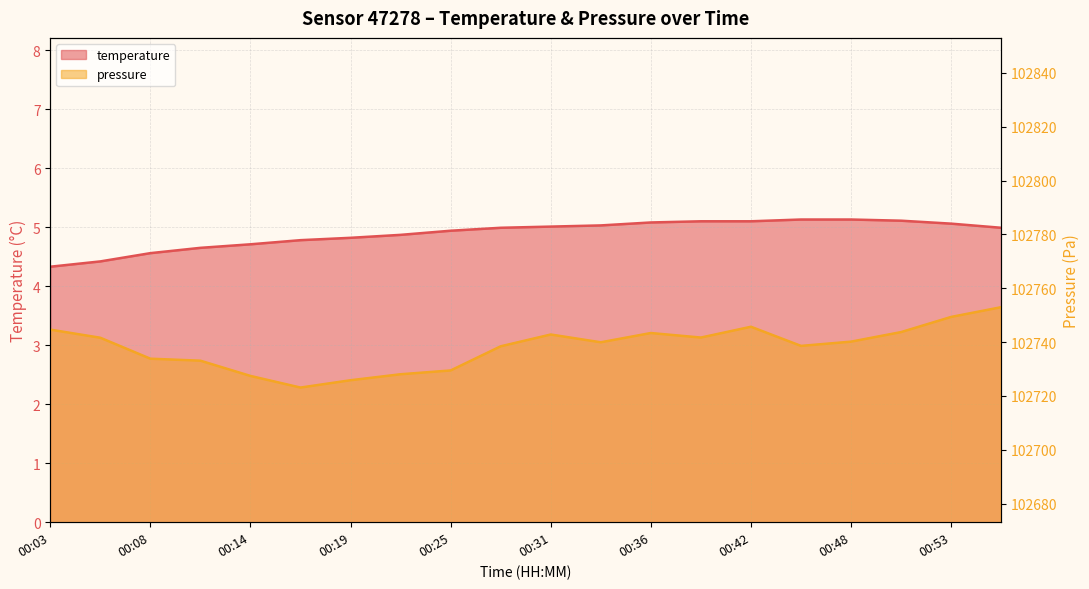

What is the difference between the pressure values at 00:19 and 00:22?

2.2